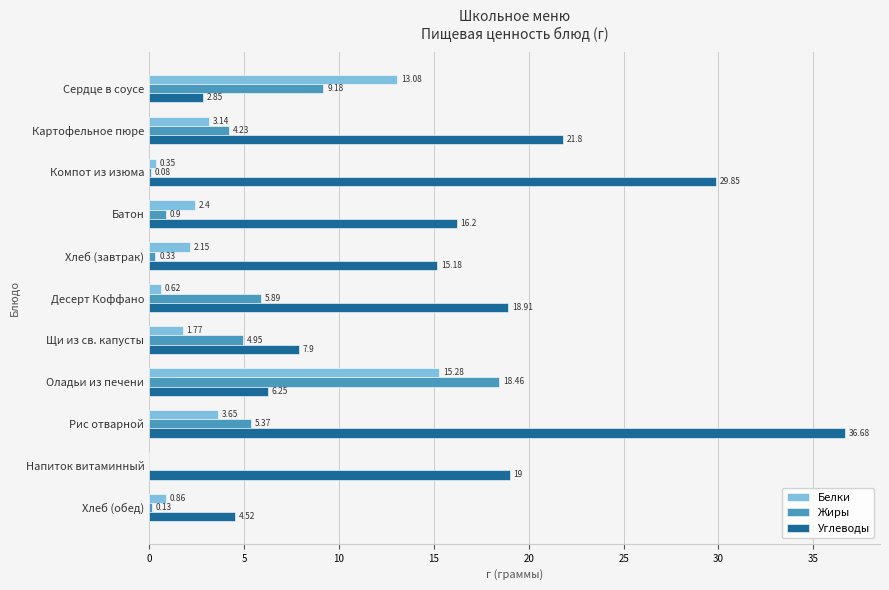

What is the sum of all Жиры values?

49.5